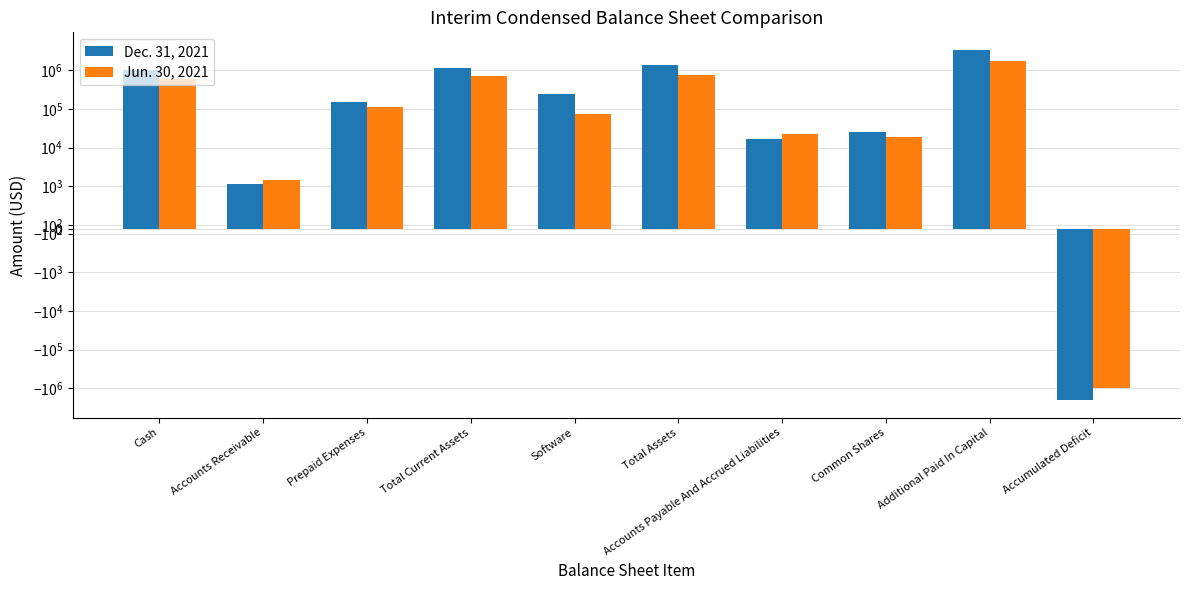

What is the total value across all series at Total Current Assets?

1837949